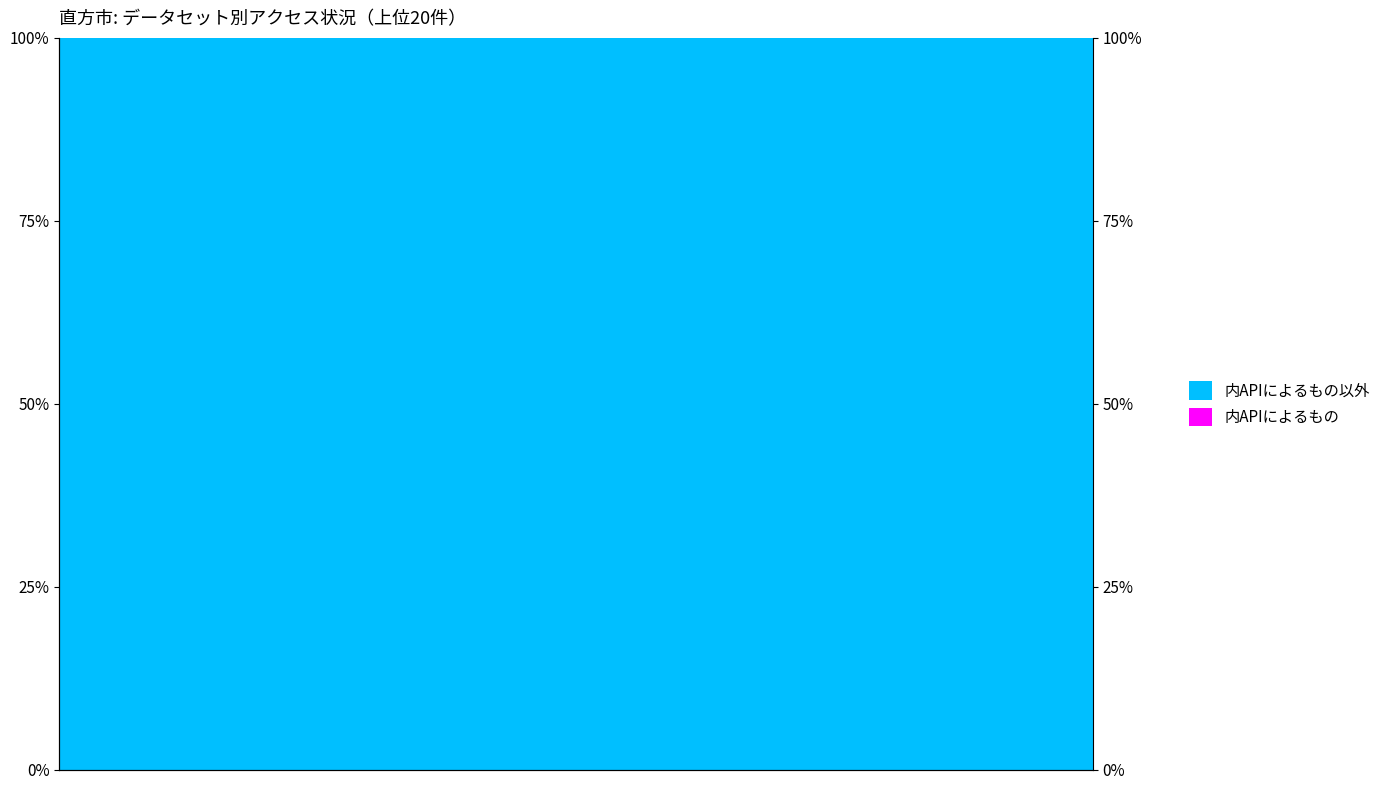

What is the minimum value for 内APIによるもの以外?

100